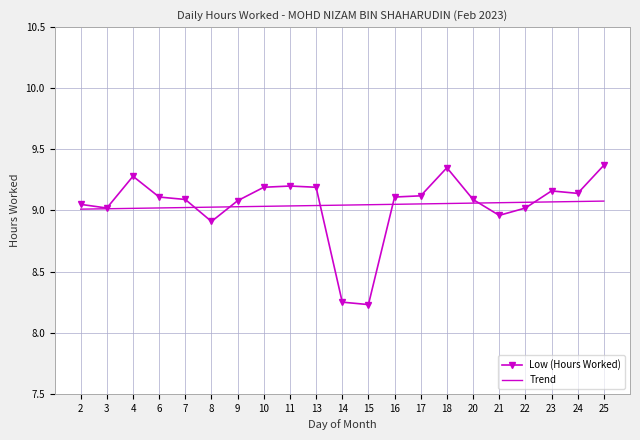

The Trend series shows 9.1 at 21. True or false?

True